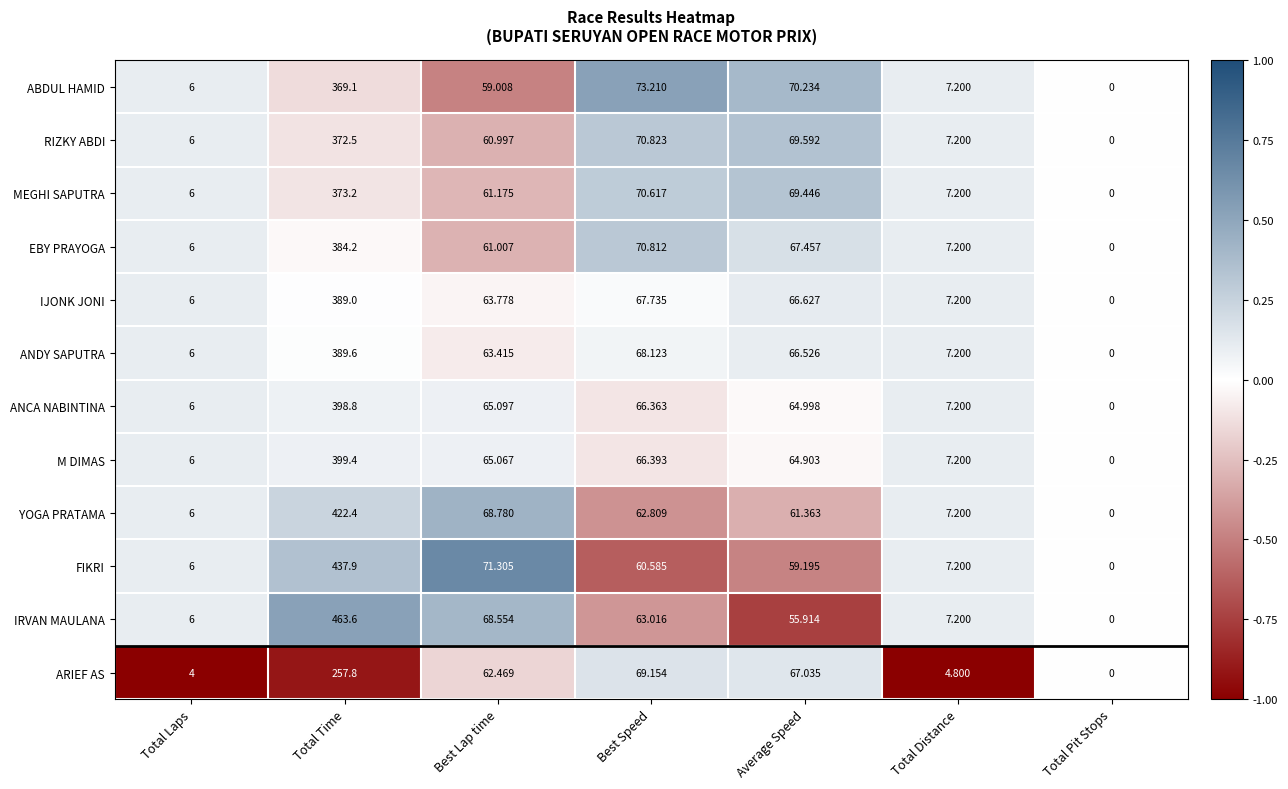

Rank the series by their maximum value, from highest to lowest.

IRVAN MAULANA, FIKRI, YOGA PRATAMA, M DIMAS, ANCA NABINTINA, ANDY SAPUTRA, IJONK JONI, EBY PRAYOGA, MEGHI SAPUTRA, RIZKY ABDI, ABDUL HAMID, ARIEF AS